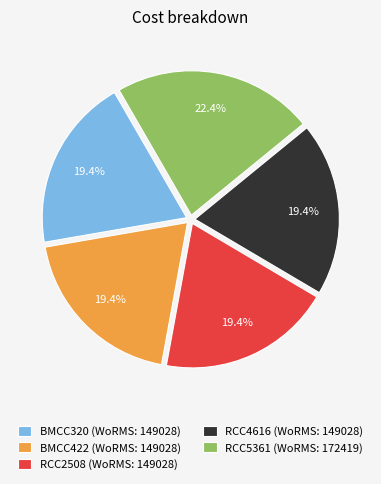

What is the ratio of the value at RCC2508 to the value at RCC5361?

0.9